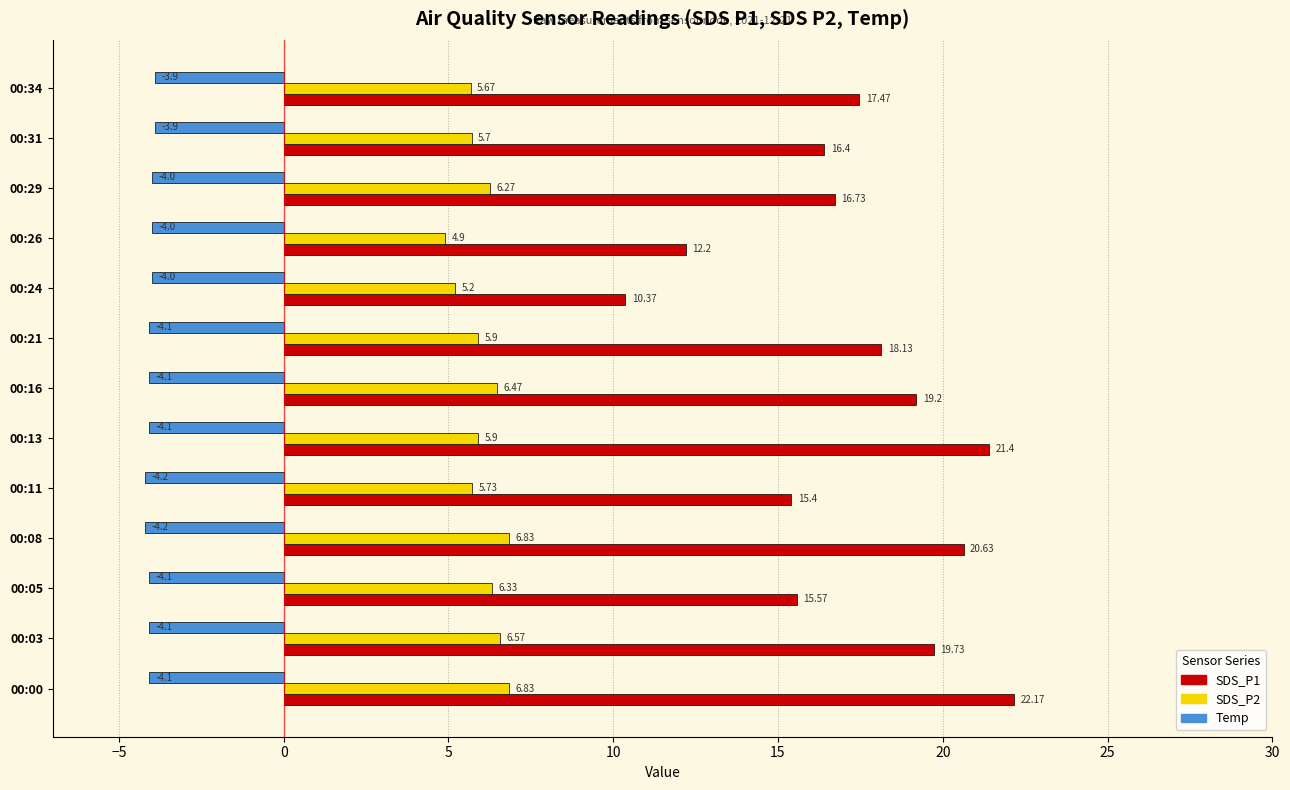

What are all the series names shown in the legend?

SDS_P1, SDS_P2, Temp